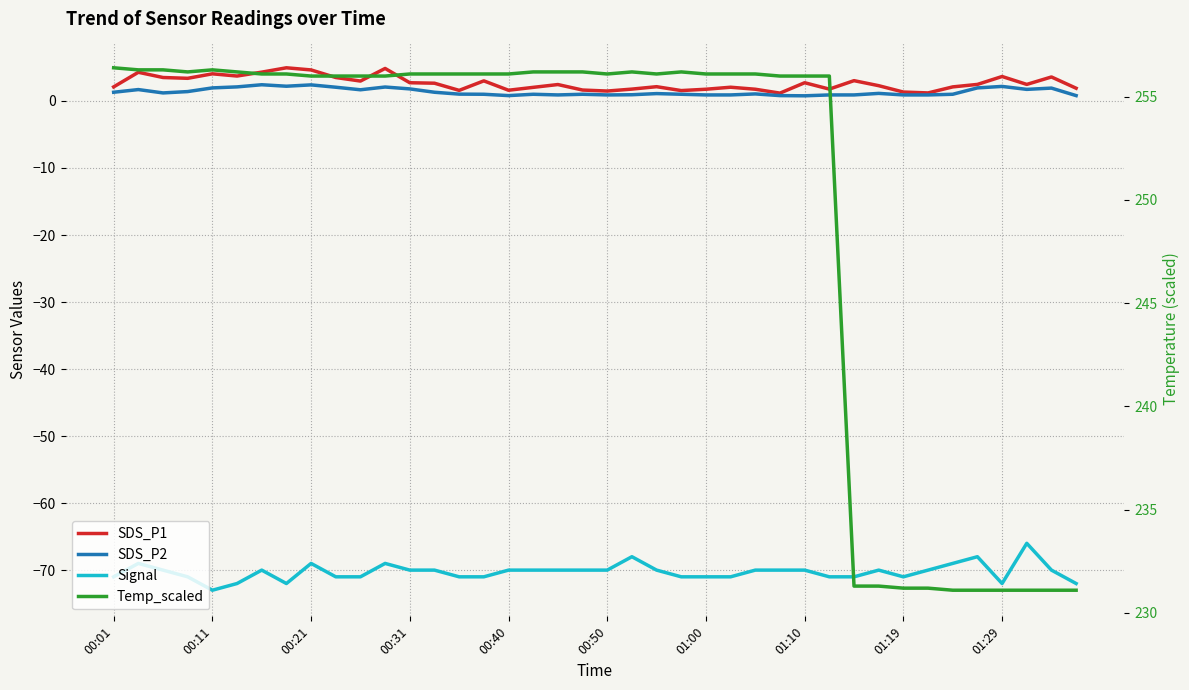

What is the difference between the maximum and minimum values in the SDS_P2 series?

1.6